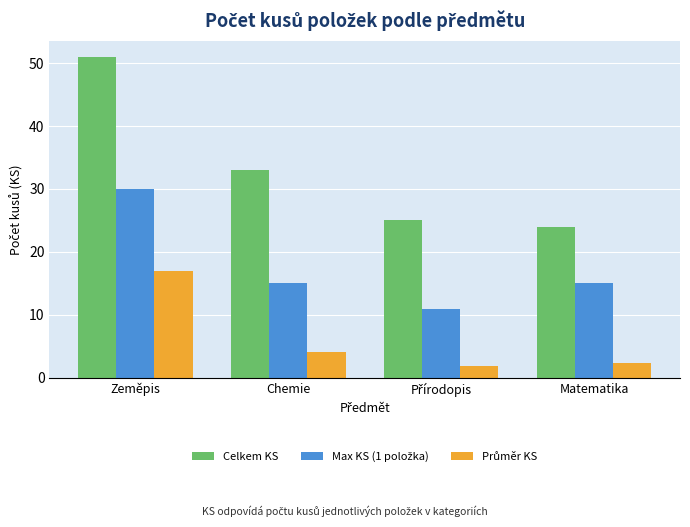

Between Zeměpis and Chemie, which series saw the biggest shift?

Celkem KS